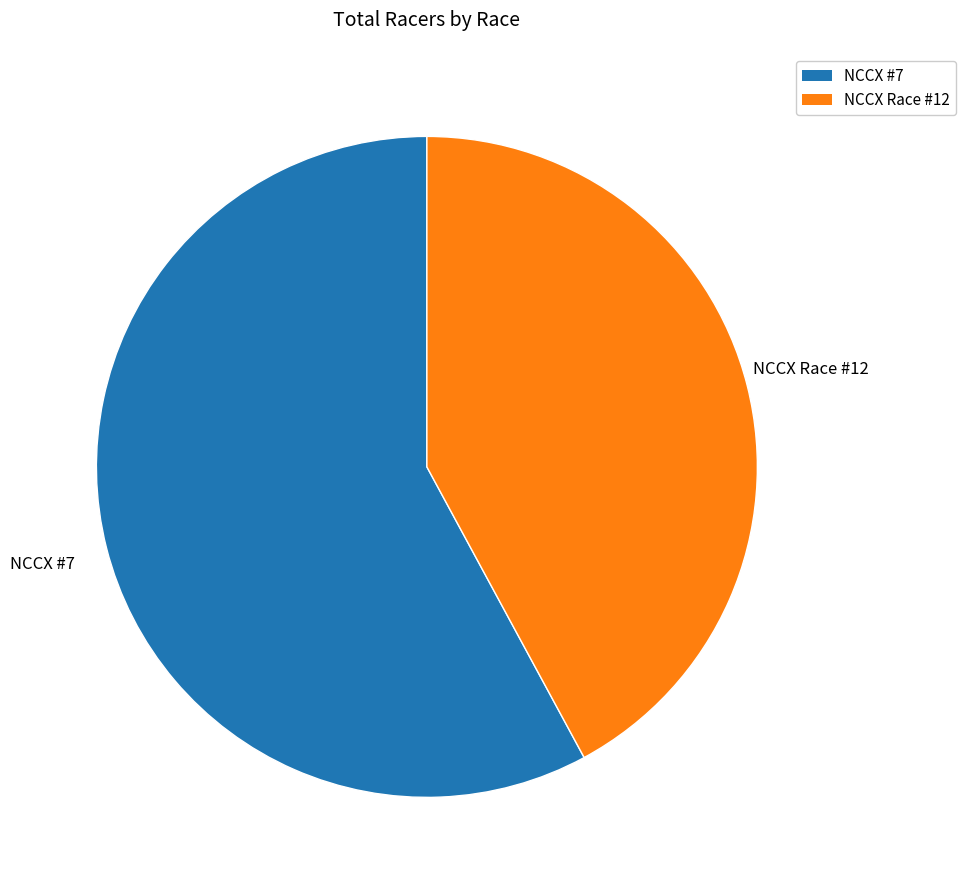

What is the largest slice in the pie chart?

NCCX #7